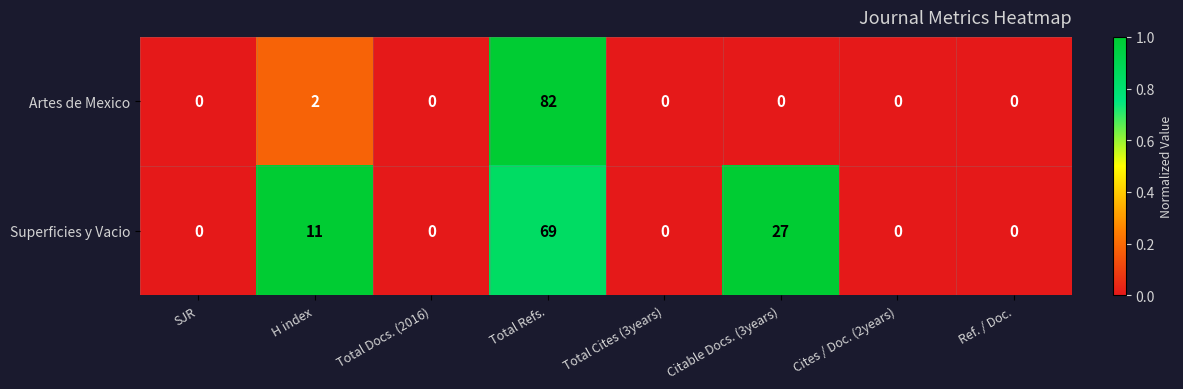

What is the greatest value displayed?

82